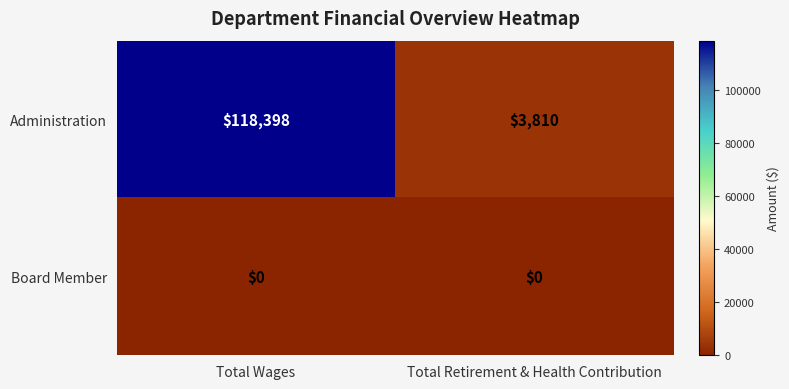

List the series in order of their peak value, highest first.

Administration, Board Member